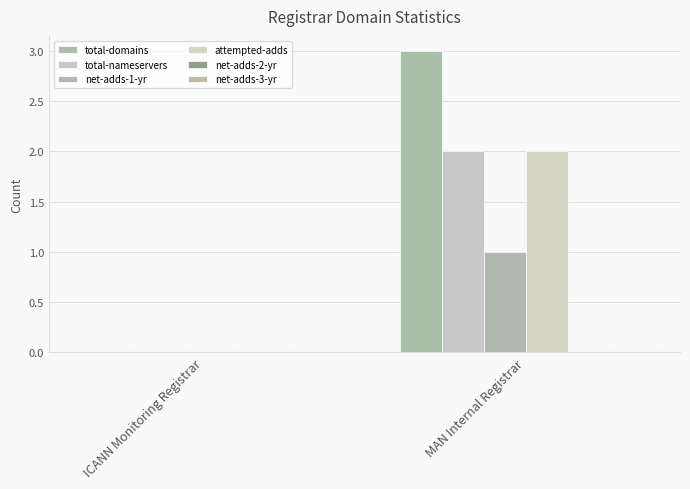

Does the chart contain stacked bars?

No